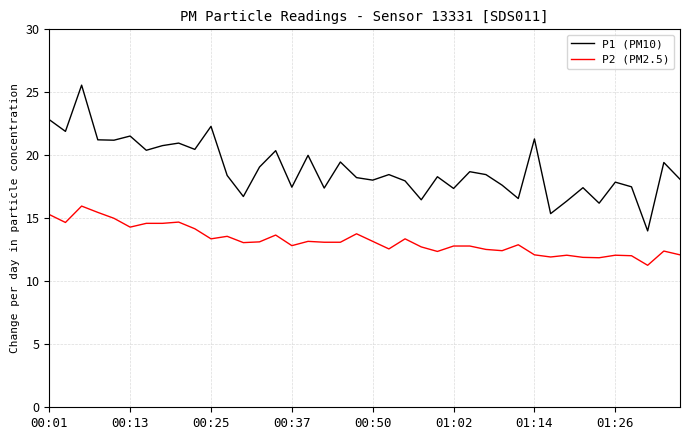

Which series has the largest range (max minus min)?

P1 (PM10)